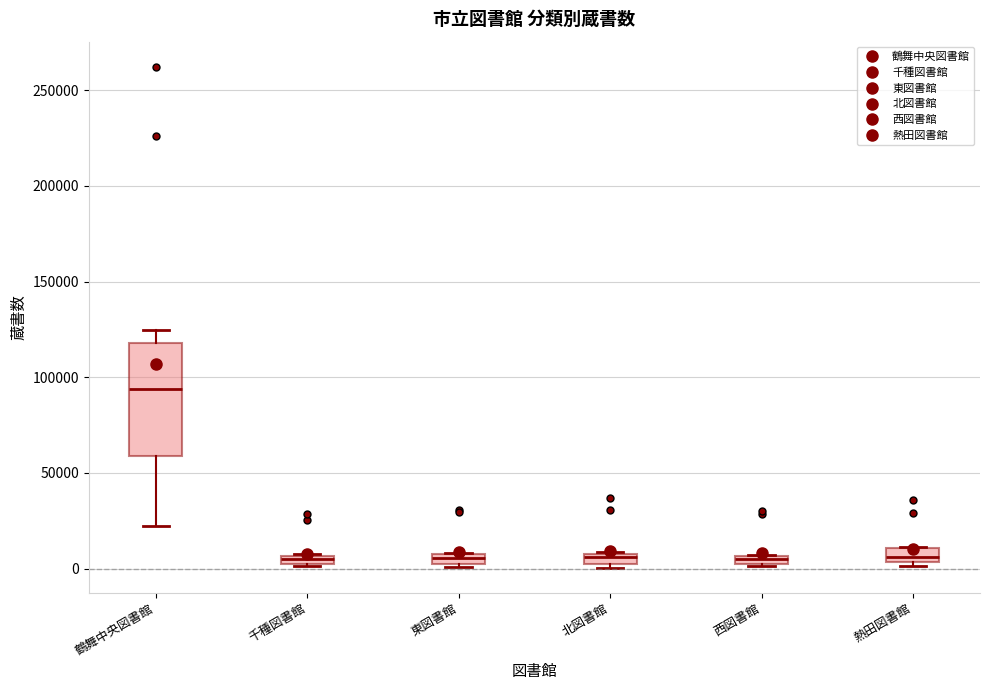

Which box is the tallest, from its lower edge to its upper edge?

鶴舞中央図書館